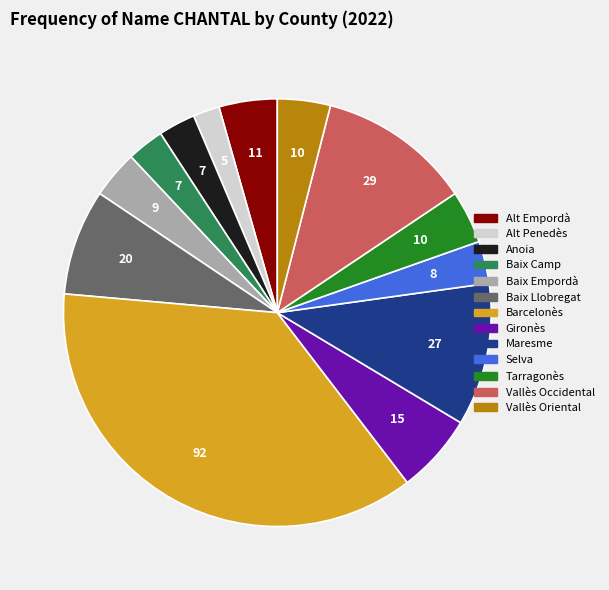

Which slice is the largest?

Barcelonès